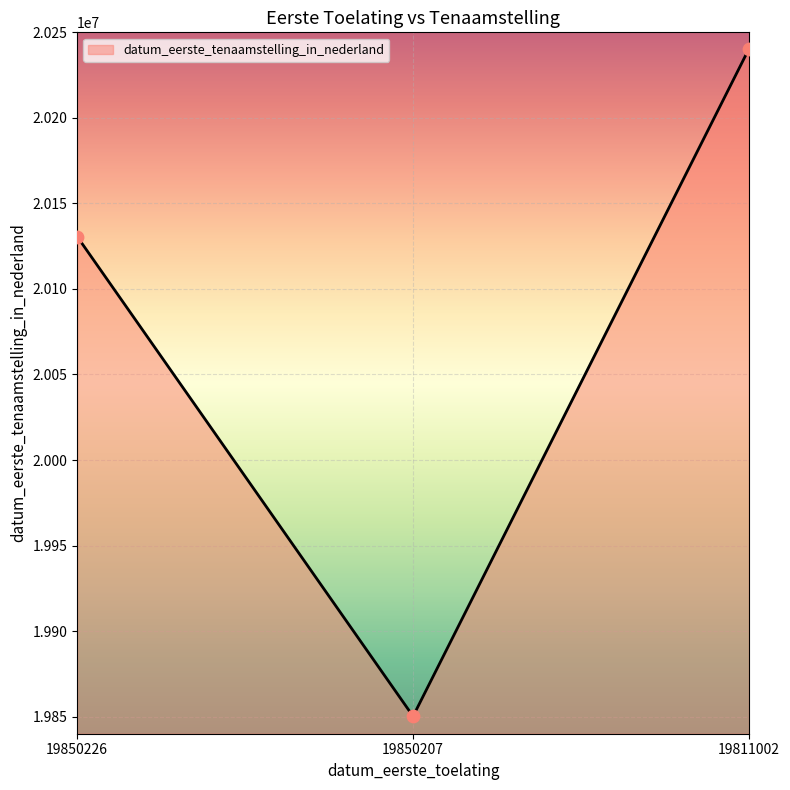

What is the change in value from 19850226 to 19811002?

+109797